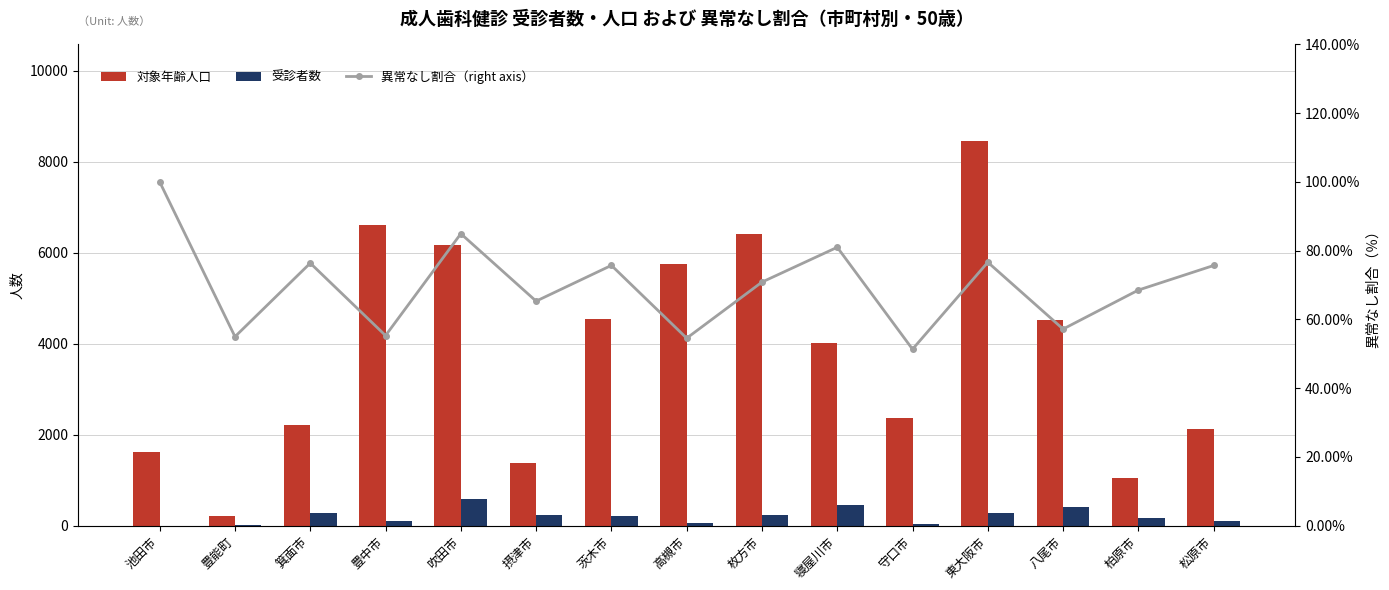

Rank the series by their maximum value, from highest to lowest.

対象年齢人口, 受診者数, 異常なし割合（right axis）